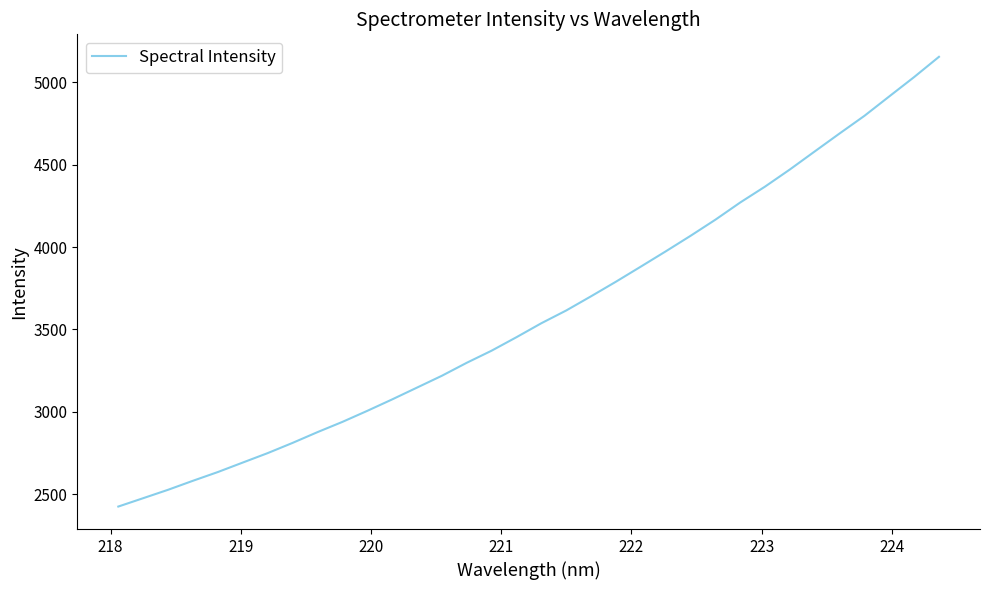

What is the difference between the maximum and minimum values?

2731.1